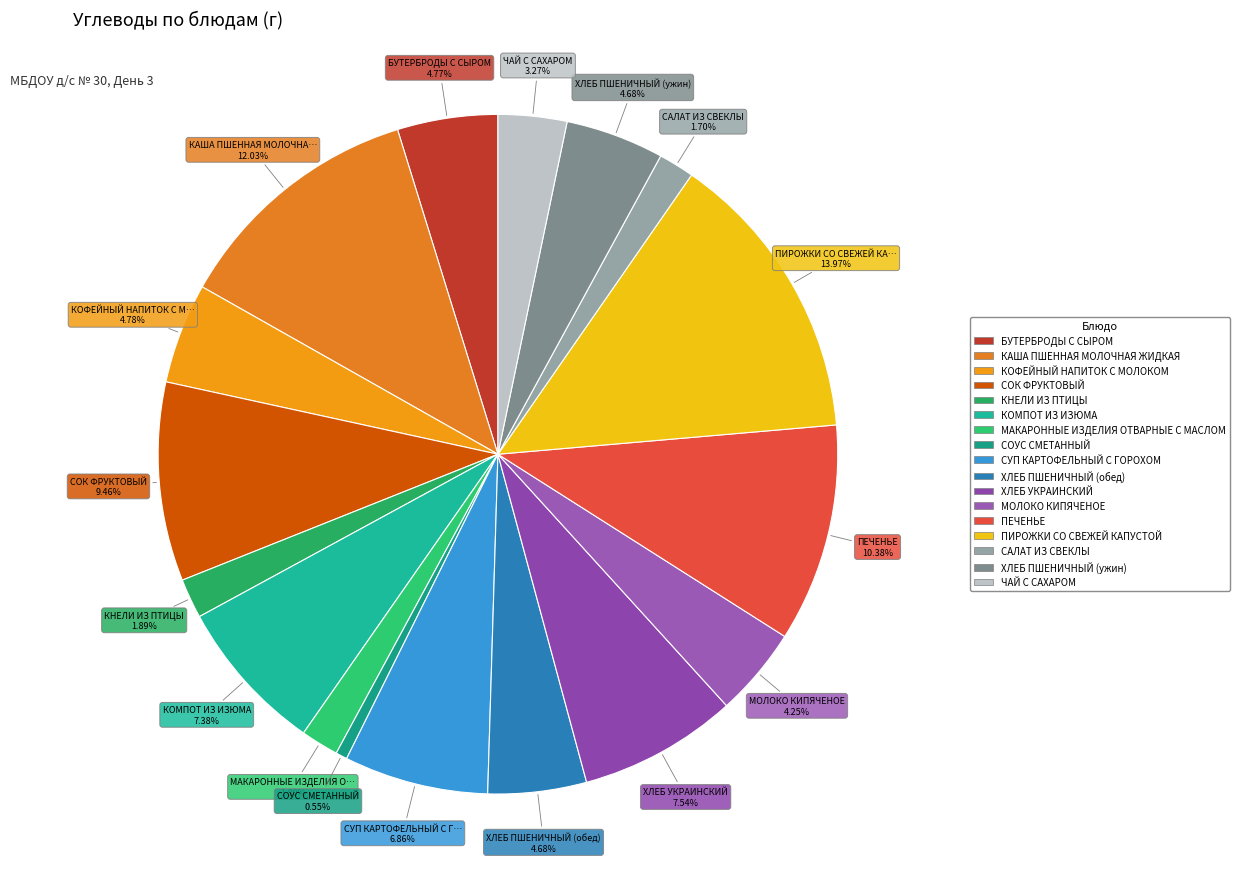

Combined, do ХЛЕБ УКРАИНСКИЙ and ПЕЧЕНЬЕ account for over 50%?

No